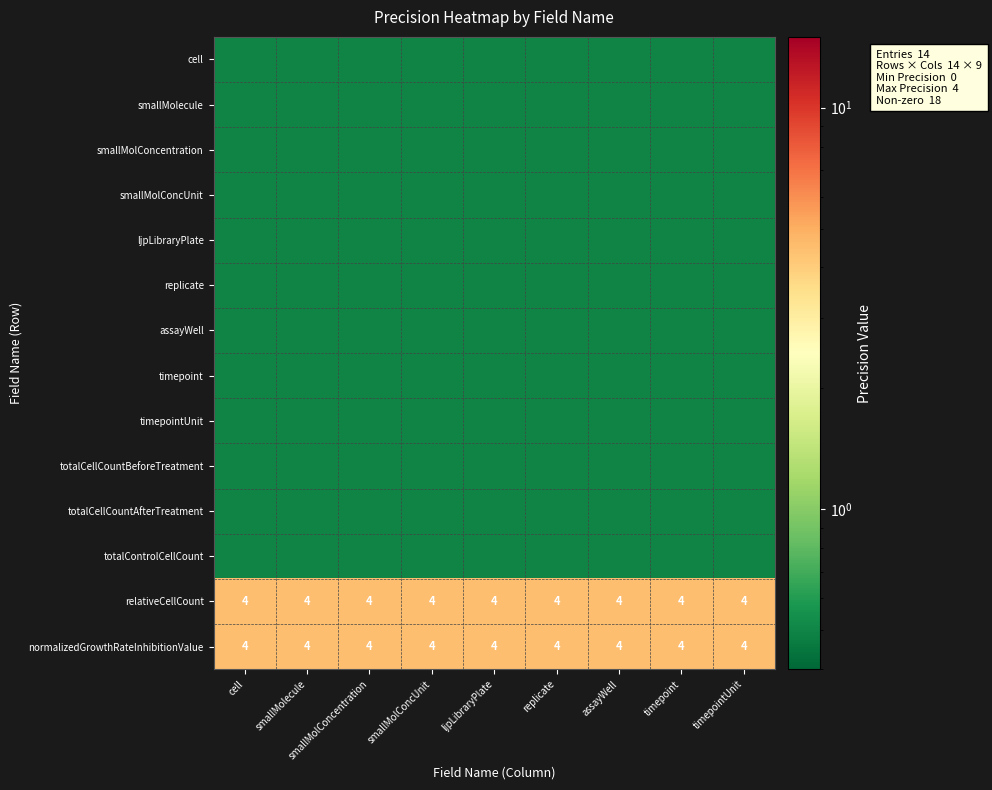

What is the minimum value for relativeCellCount?

4.0